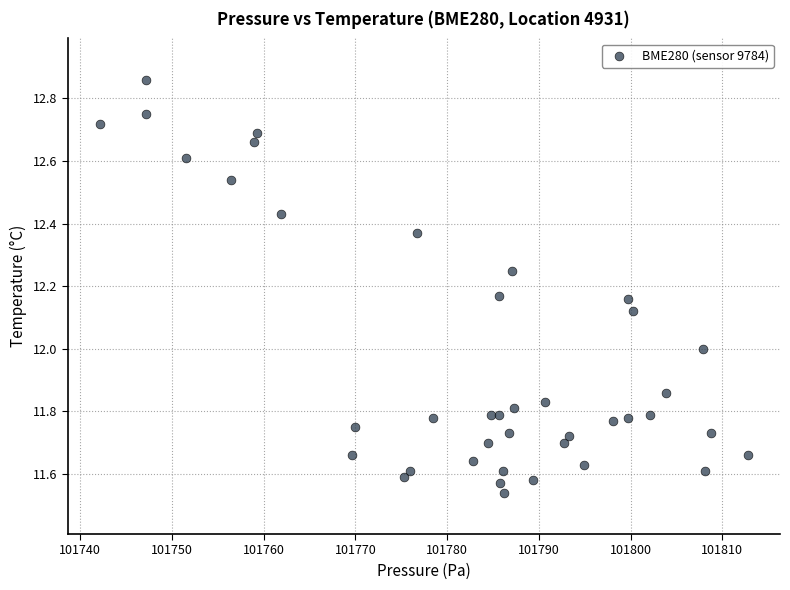

What is the range of Y values (max minus min)?

1.3